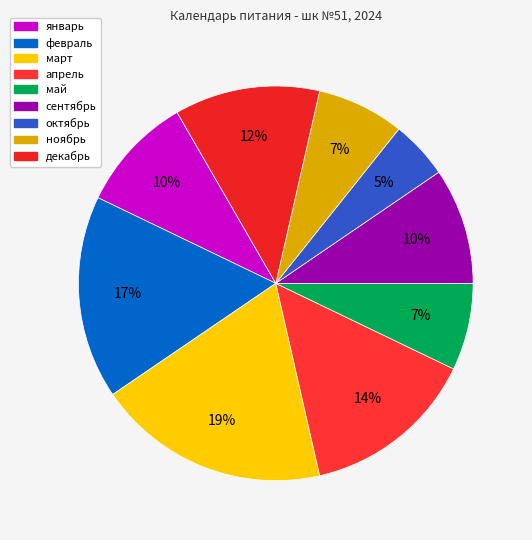

True or false: ноябрь accounts for 1% of the total.

False